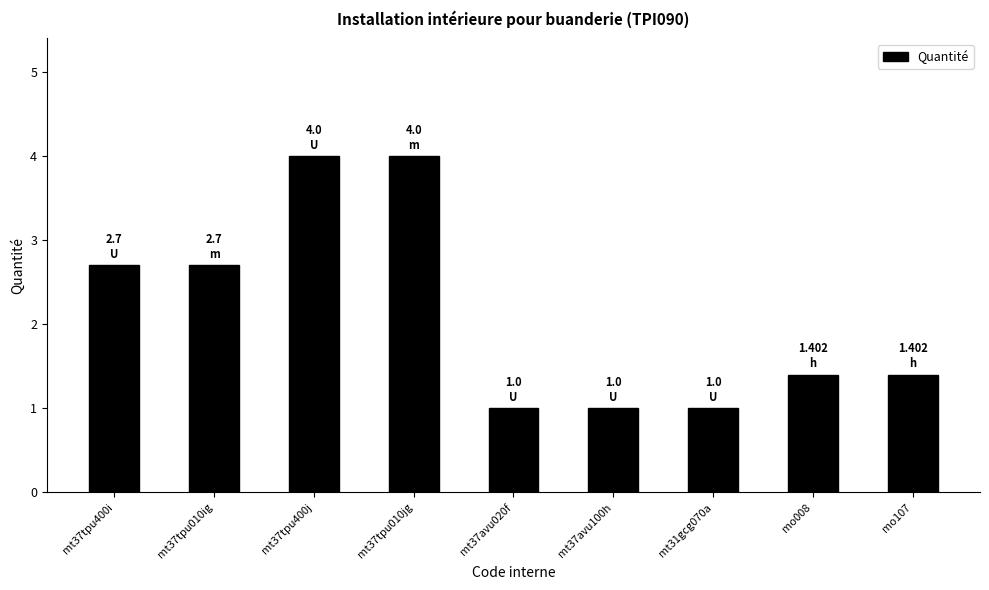

What is the change in value from mt37tpu400i to mt37avu020f?

-1.7